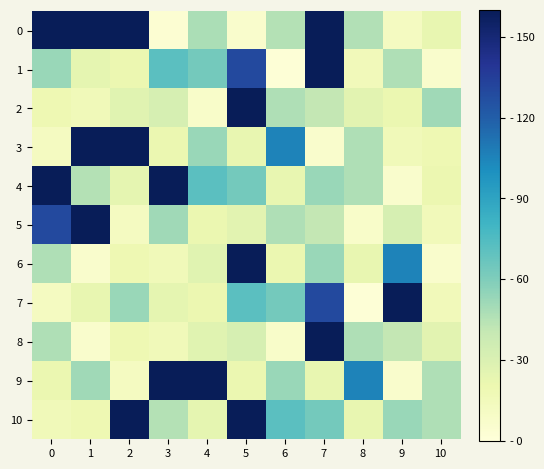

Between 4 and 5, which series saw the biggest shift?

2